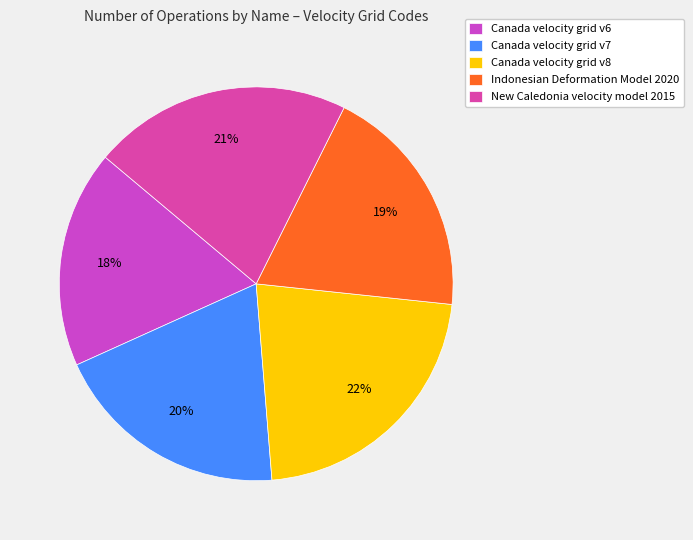

Which slice is the largest?

Canada velocity grid v8